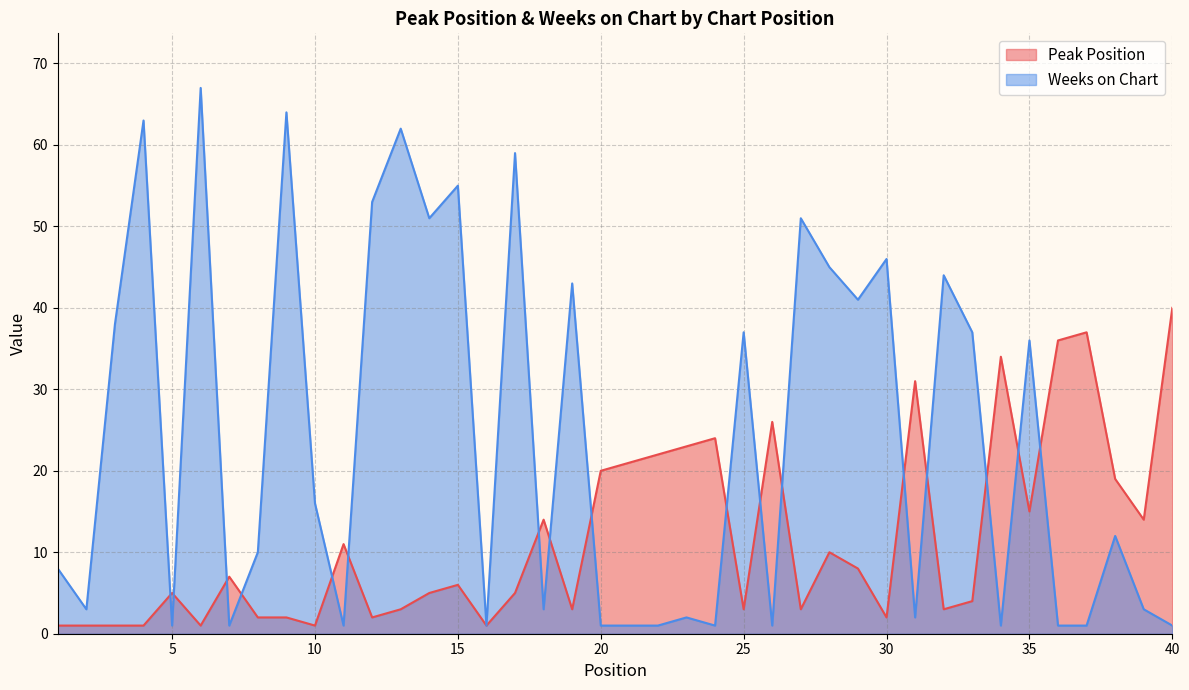

What is the difference between the second highest and minimum values in the Peak Position series?

36